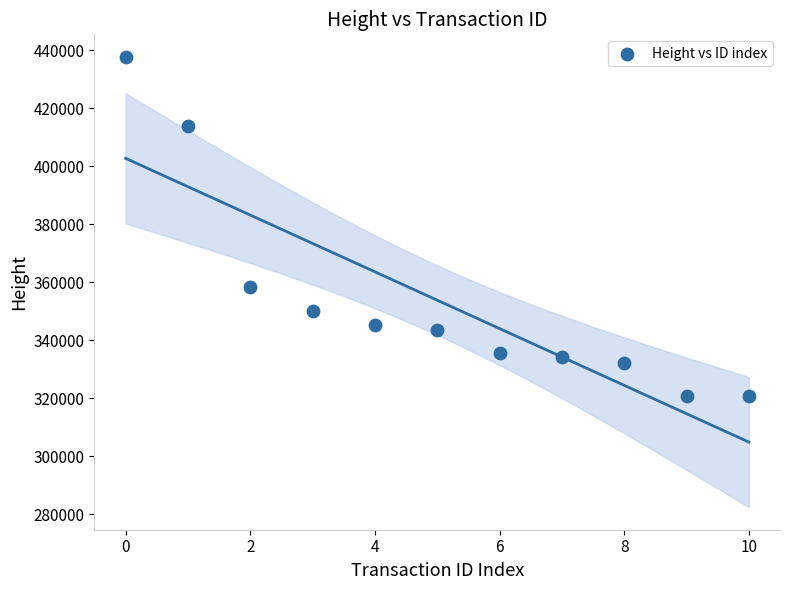

What Y value in the scatter plot is closest to 379349?

358247